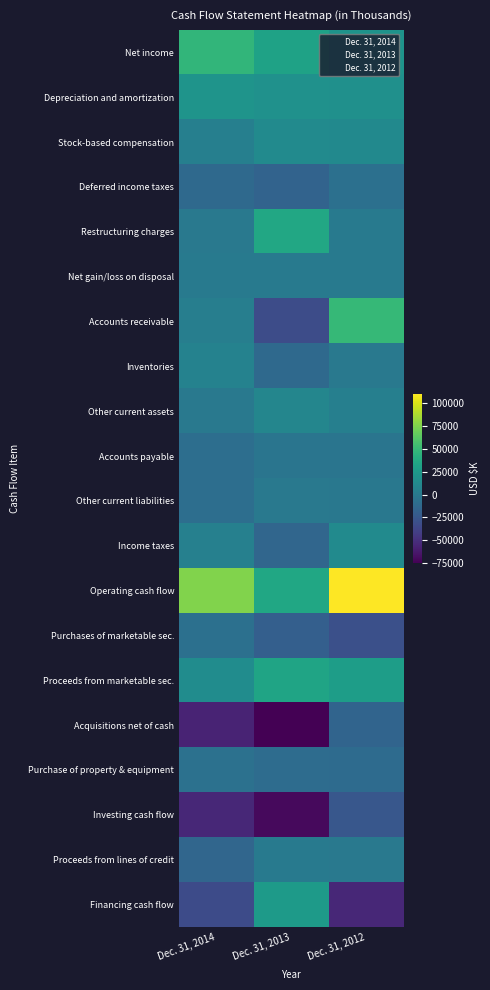

Reading left to right, extract all data points from this chart.

Net income: Dec. 31, 2014=46982	Dec. 31, 2013=32086	Dec. 31, 2012=20581
Depreciation and amortization: Dec. 31, 2014=20919	Dec. 31, 2013=18871	Dec. 31, 2012=17786
Stock-based compensation: Dec. 31, 2014=4993	Dec. 31, 2013=13742	Dec. 31, 2012=12720
Deferred income taxes: Dec. 31, 2014=-11786	Dec. 31, 2013=-16020	Dec. 31, 2012=-6528
Restructuring charges: Dec. 31, 2014=0	Dec. 31, 2013=36599	Dec. 31, 2012=1284
Net gain/loss on disposal: Dec. 31, 2014=971	Dec. 31, 2013=1197	Dec. 31, 2012=286
Accounts receivable: Dec. 31, 2014=4203	Dec. 31, 2013=-31863	Dec. 31, 2012=49577
Inventories: Dec. 31, 2014=6808	Dec. 31, 2013=-12006	Dec. 31, 2012=-375
Other current assets: Dec. 31, 2014=-327	Dec. 31, 2013=10345	Dec. 31, 2012=5294
Accounts payable: Dec. 31, 2014=-8423	Dec. 31, 2013=-3259	Dec. 31, 2012=-2710
Other current liabilities: Dec. 31, 2014=-8000	Dec. 31, 2013=-352	Dec. 31, 2012=-961
Income taxes: Dec. 31, 2014=5926	Dec. 31, 2013=-14024	Dec. 31, 2012=13823
Operating cash flow: Dec. 31, 2014=75586	Dec. 31, 2013=35316	Dec. 31, 2012=110777
Purchases of marketable sec.: Dec. 31, 2014=-6432	Dec. 31, 2013=-19034	Dec. 31, 2012=-29580
Proceeds from marketable sec.: Dec. 31, 2014=14835	Dec. 31, 2013=33093	Dec. 31, 2012=28399
Acquisitions net of cash: Dec. 31, 2014=-57138	Dec. 31, 2013=-75374	Dec. 31, 2012=-15313
Purchase of property & equipment: Dec. 31, 2014=-6105	Dec. 31, 2013=-9611	Dec. 31, 2012=-10233
Investing cash flow: Dec. 31, 2014=-54996	Dec. 31, 2013=-70926	Dec. 31, 2012=-24527
Proceeds from lines of credit: Dec. 31, 2014=-13723	Dec. 31, 2013=1103	Dec. 31, 2012=0
Financing cash flow: Dec. 31, 2014=-32480	Dec. 31, 2013=26313	Dec. 31, 2012=-54864